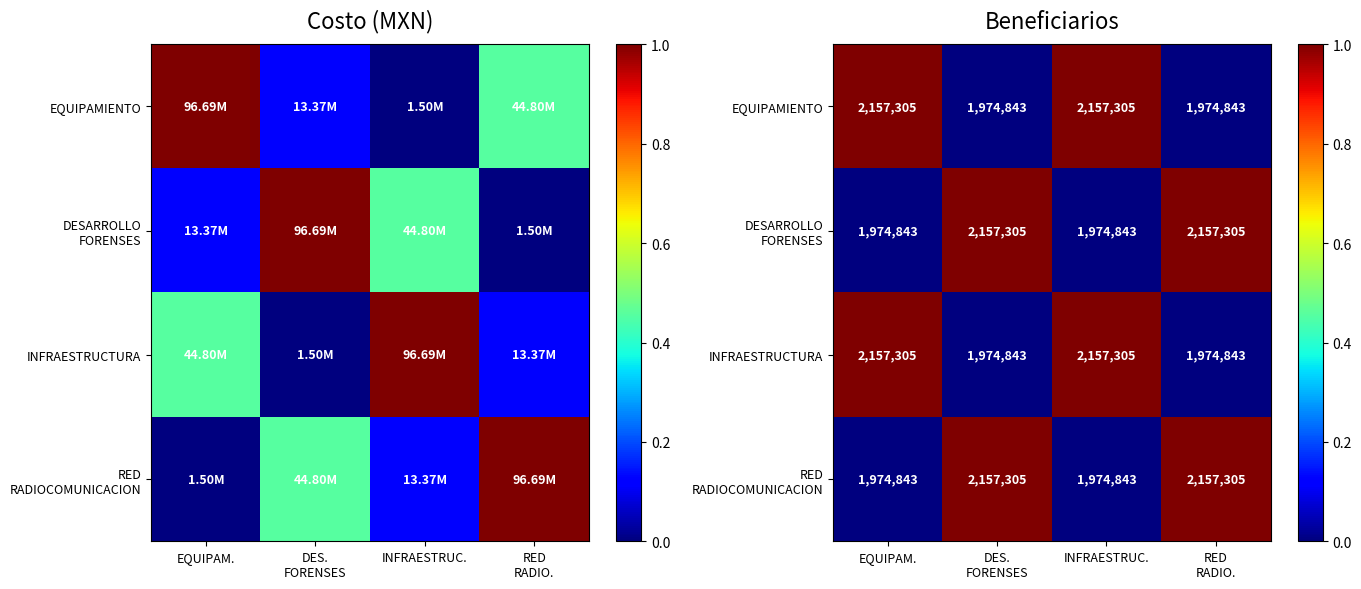

At how many categories does at least one series exceed 0?

4